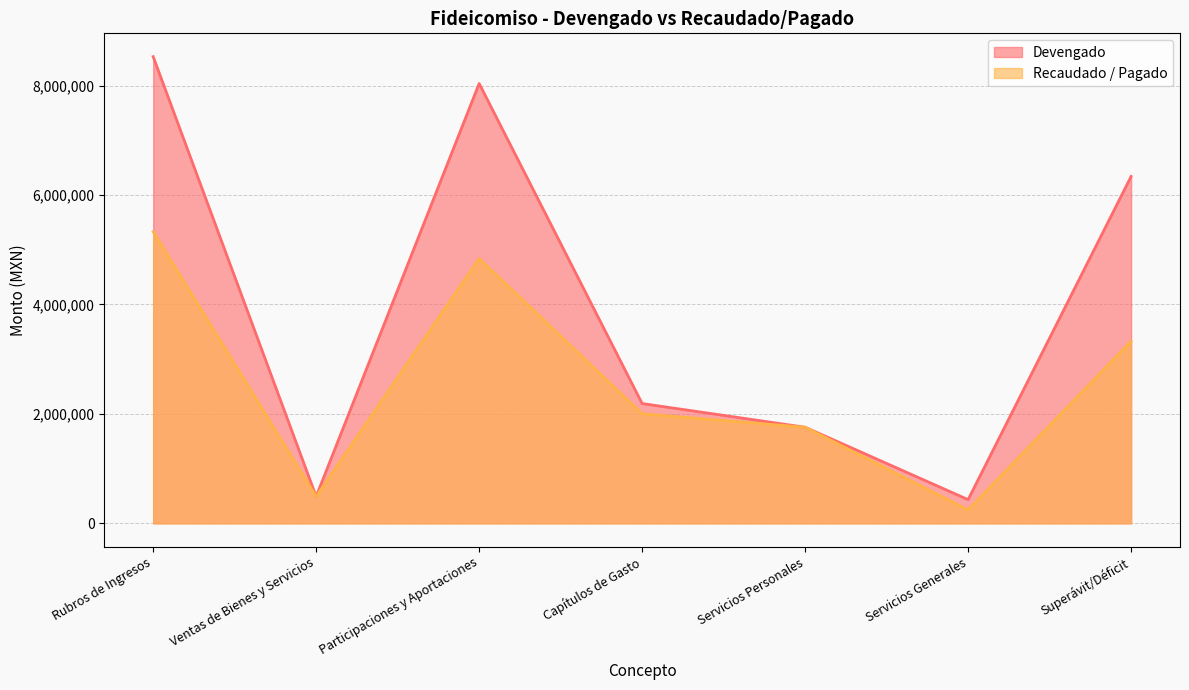

Reading right to left, extract all data points from this chart.

Devengado: 6339974.5	433091.3	1756075.9	2189167.2	8038682.8	490459.0	8529141.8
Recaudado / Pagado: 3328808.9	245502.5	1756075.9	2001578.4	4839928.3	490459.0	5330387.3